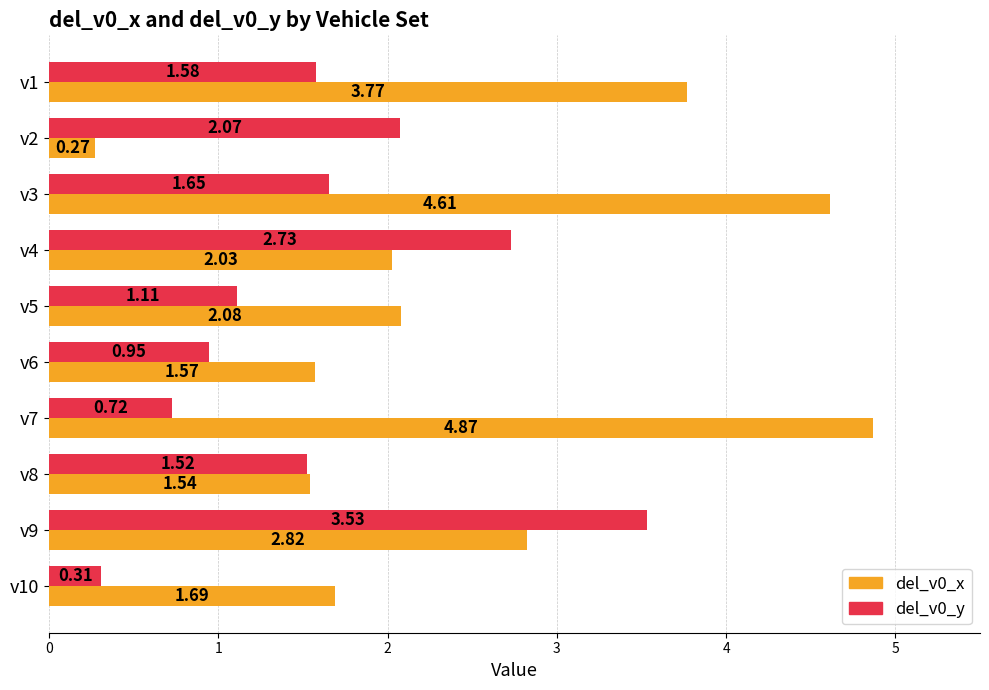

At how many categories does at least one series exceed 2?

7